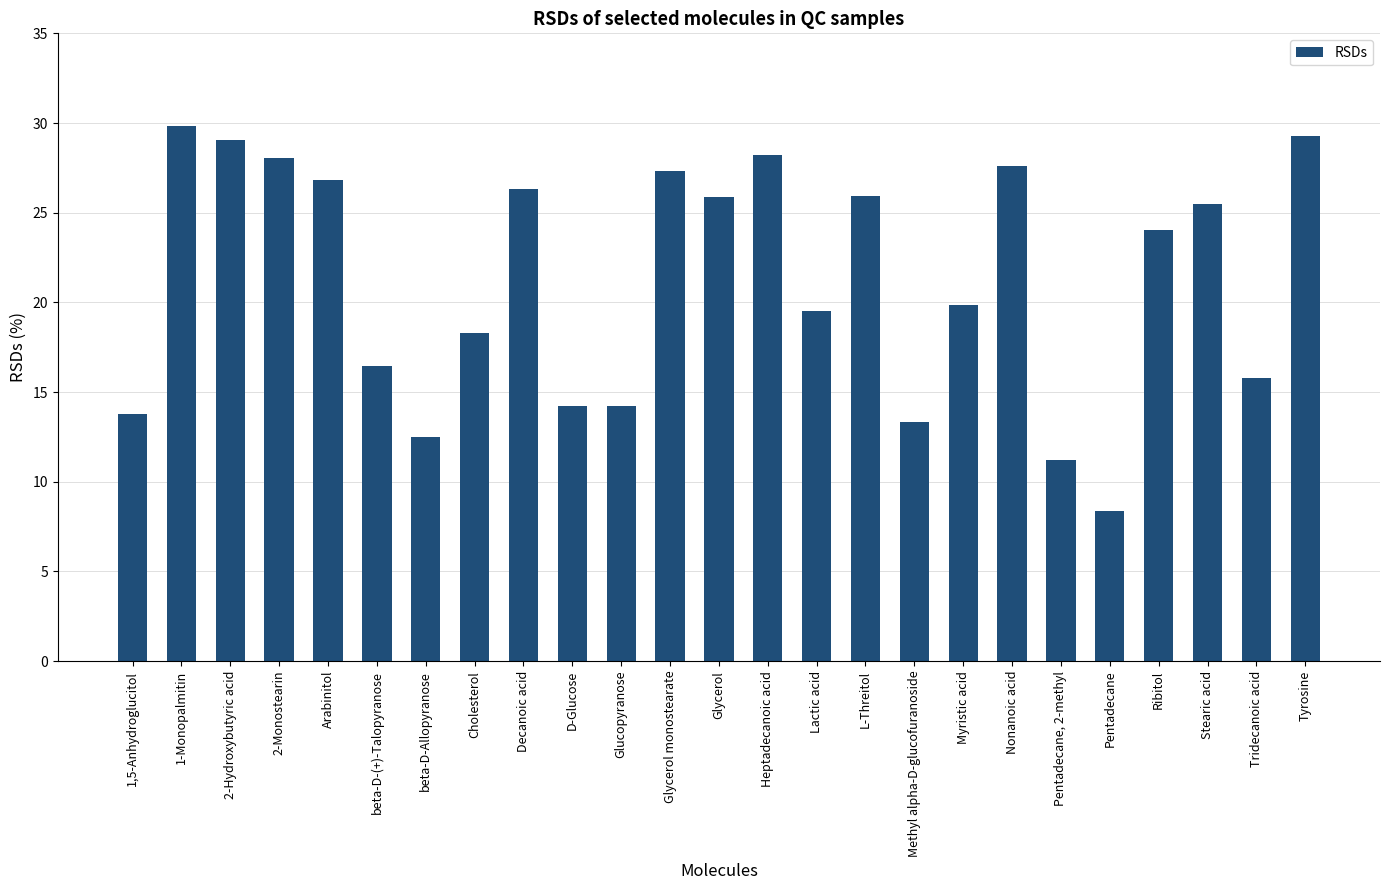

Where does the data first go above 24?

1-Monopalmitin